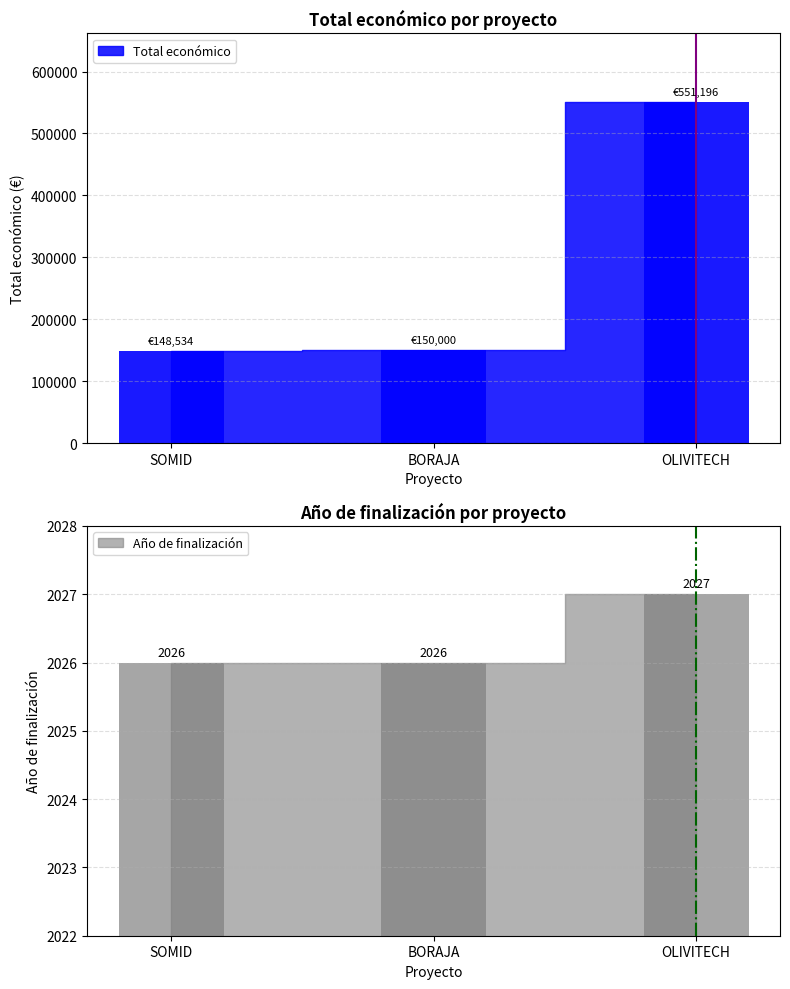

True or false: Max budget has a value of 1 at OLIVITECH.

False